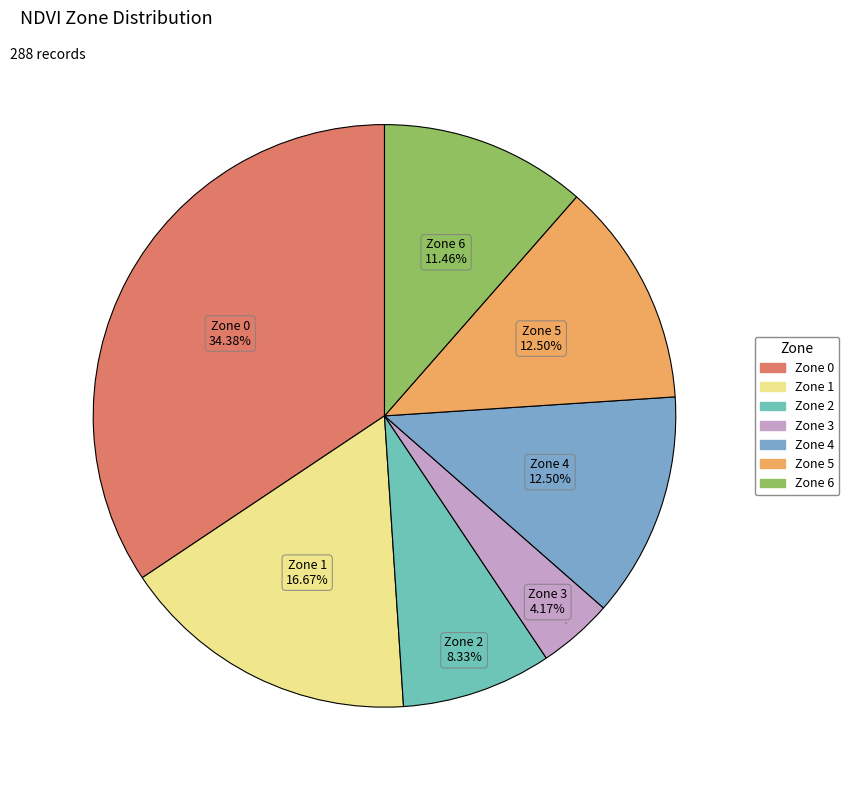

To the nearest percent, what is the difference between the largest and smallest slice percentages?

30%